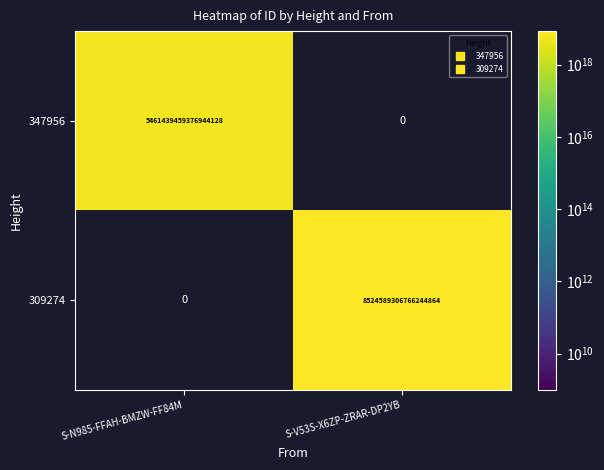

Count the number of categories in the chart.

2